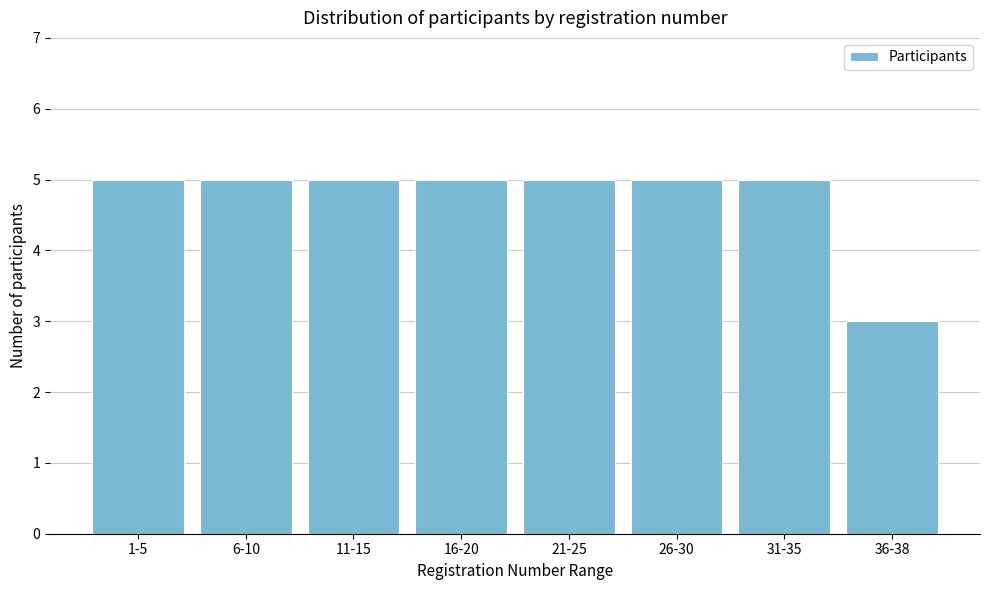

Reading left to right, transcribe all the data shown in this chart.

5	5	5	5	5	5	5	3